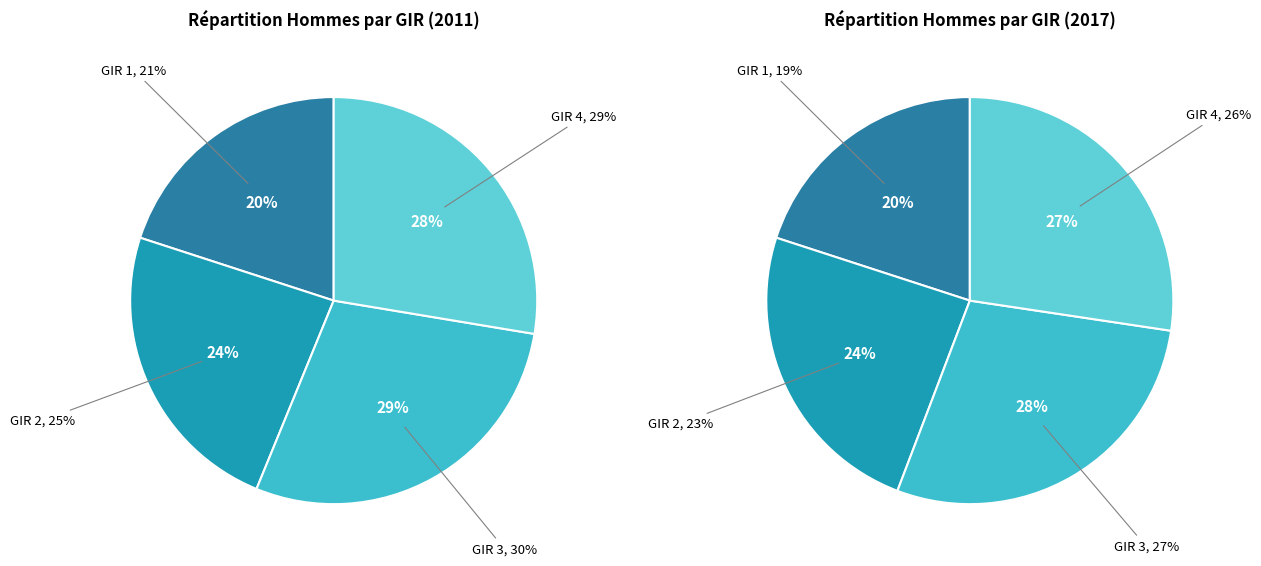

The GIR 2 slice represents 24% of the pie. True or false?

True